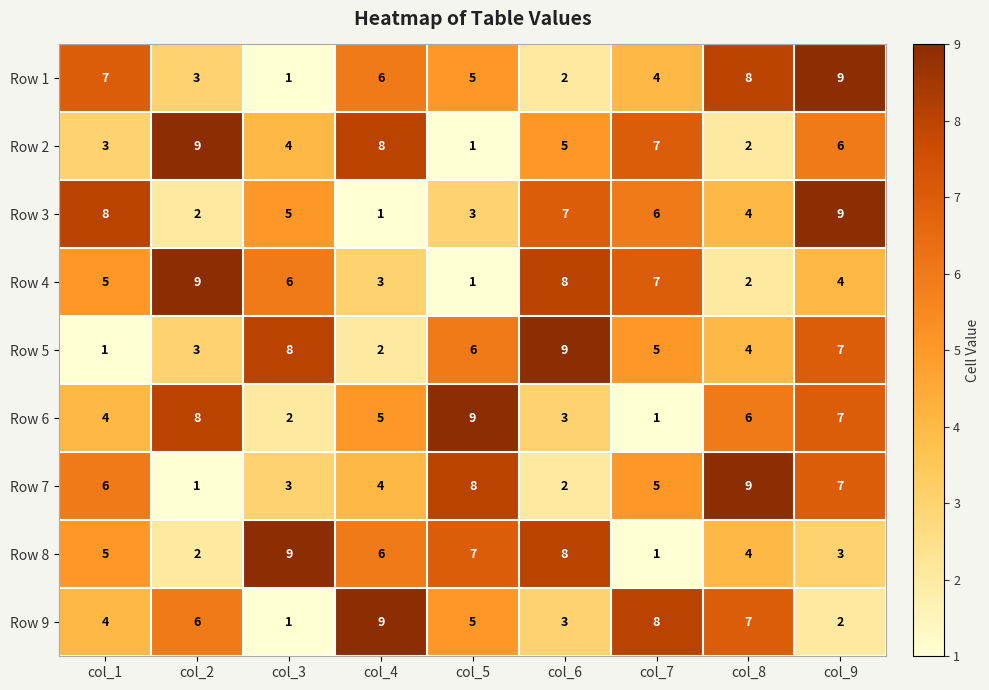

The Row 7 series shows 9 at col_9. True or false?

False